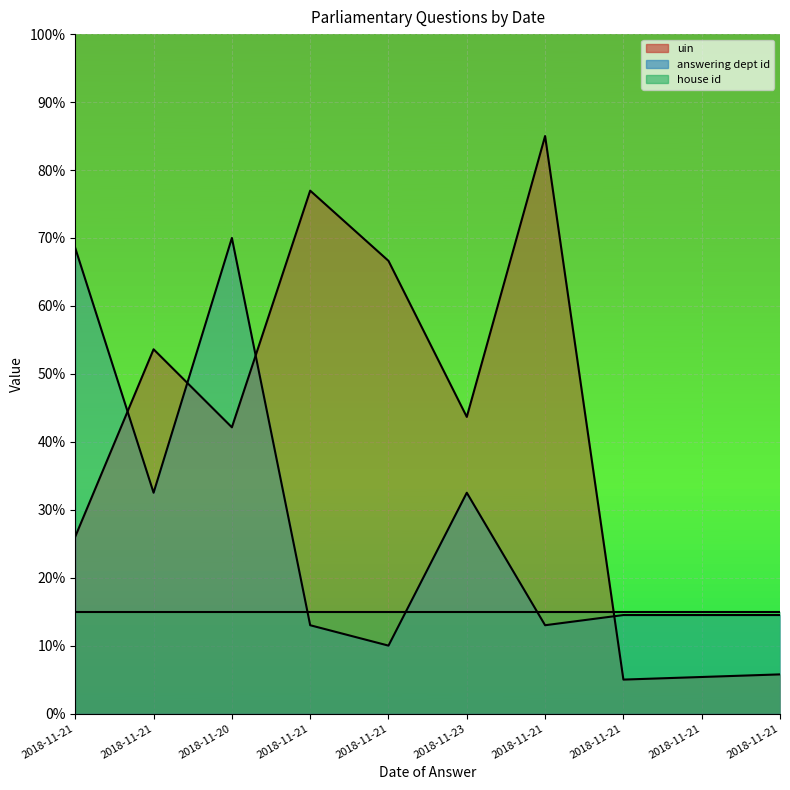

True or false: answering dept id and uin cross at least once.

True